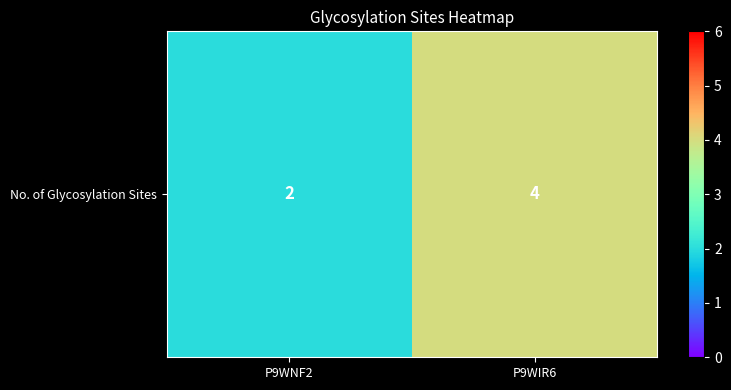

What is the sum of the values at P9WNF2 and P9WIR6?

6